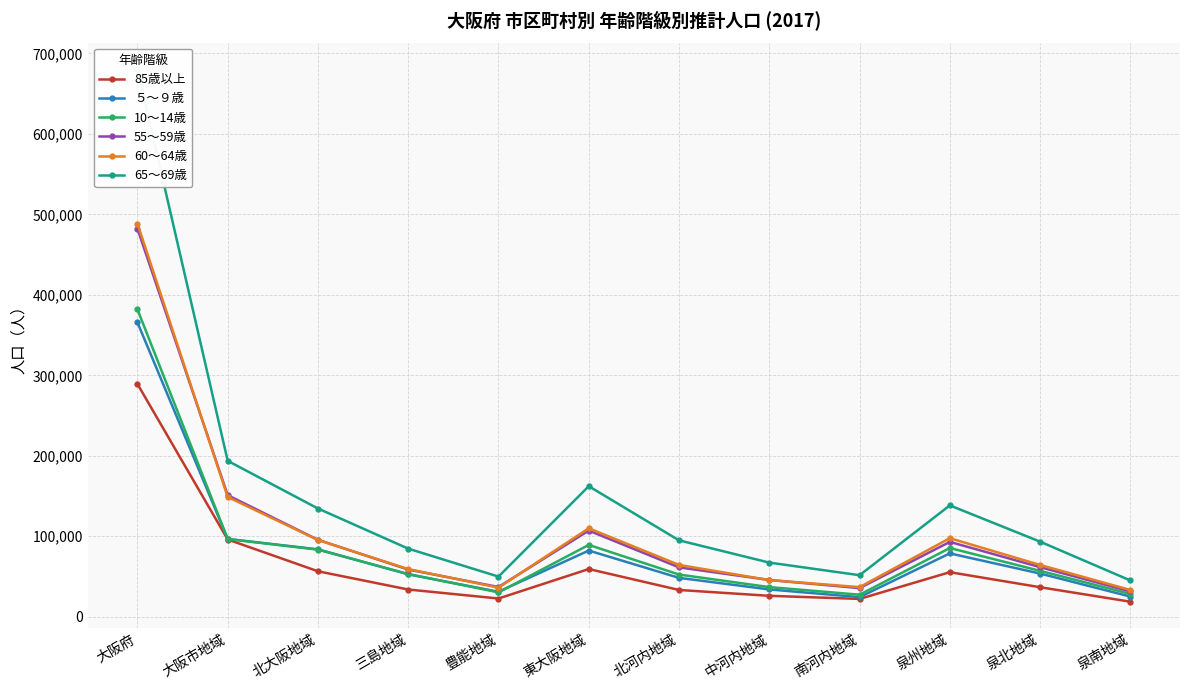

What is the total value across all series at 泉南地域?

181827